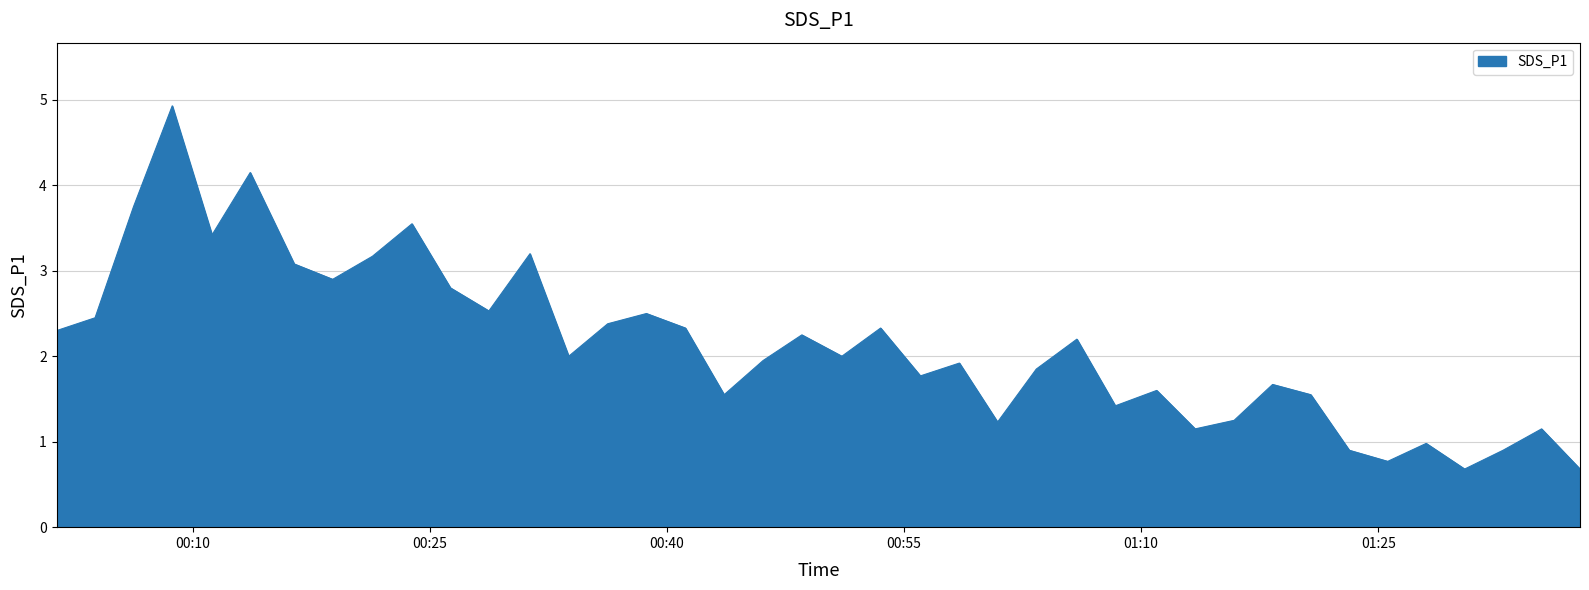

How many distinct data groups are displayed?

1